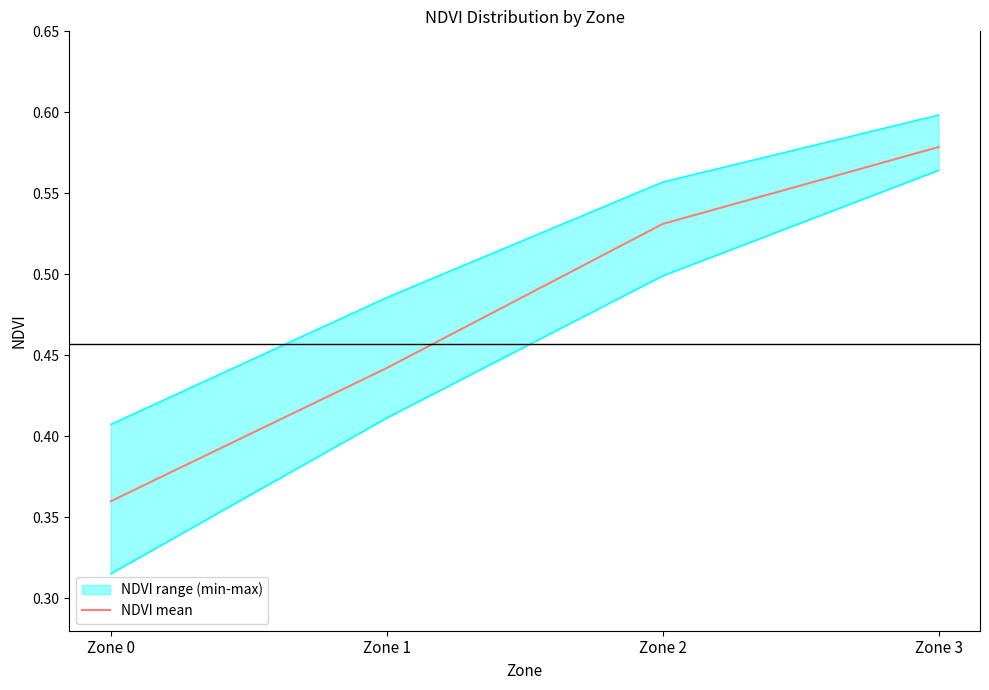

What is the change in value from Zone 0 to Zone 2?

+0.2